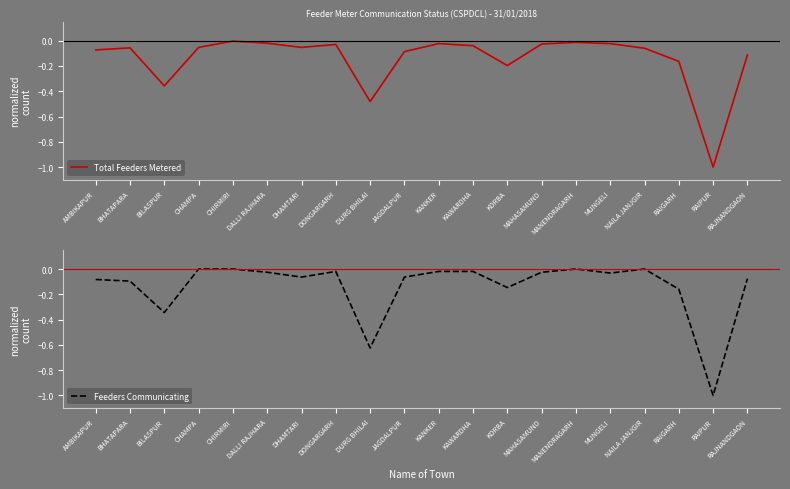

Rank the series by their average value, from lowest to highest.

Total Feeders Metered, Feeders Communicating